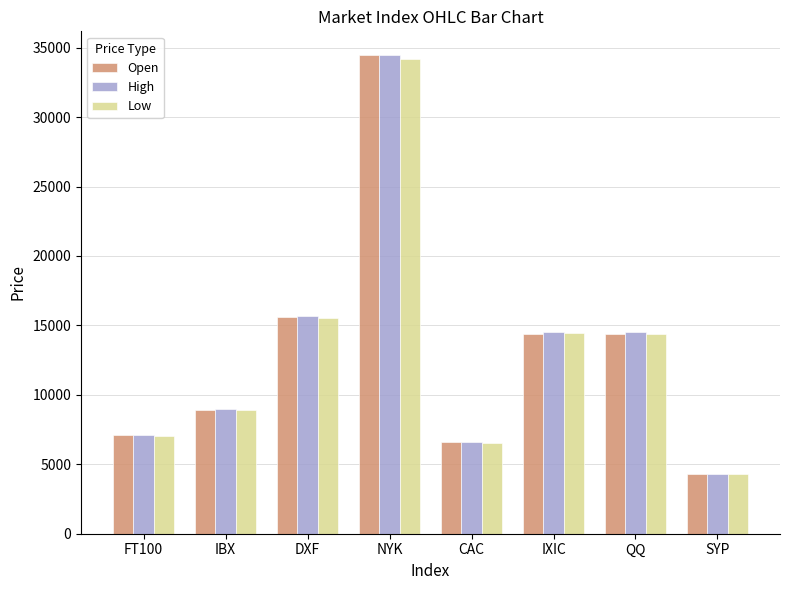

Which series has the largest range (max minus min)?

High